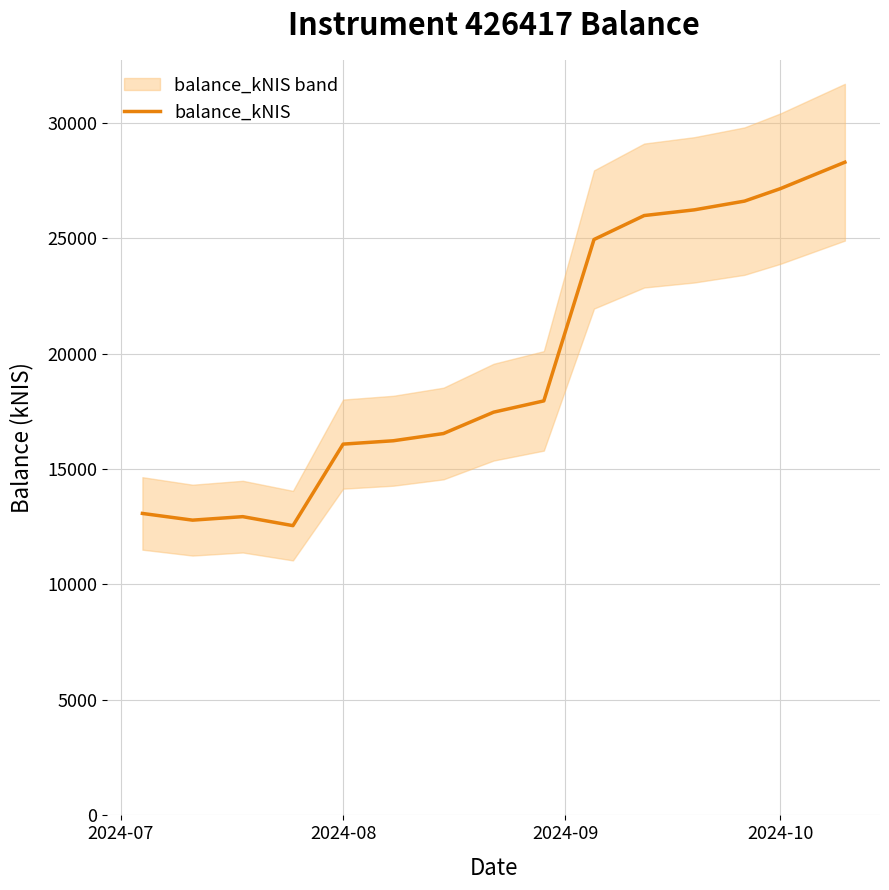

What is the difference between the maximum and minimum values?

15738.0